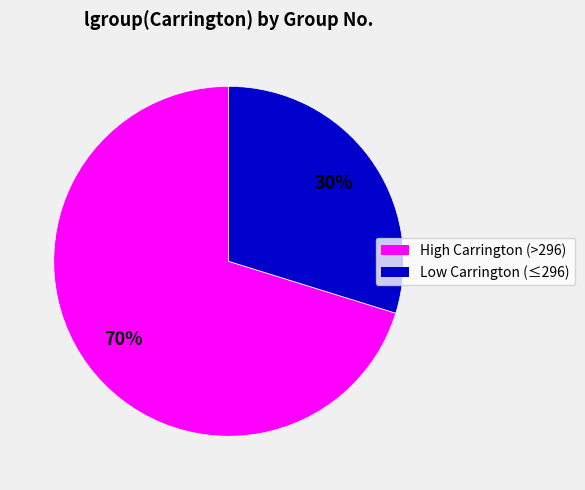

Is there a majority slice in this chart?

Yes